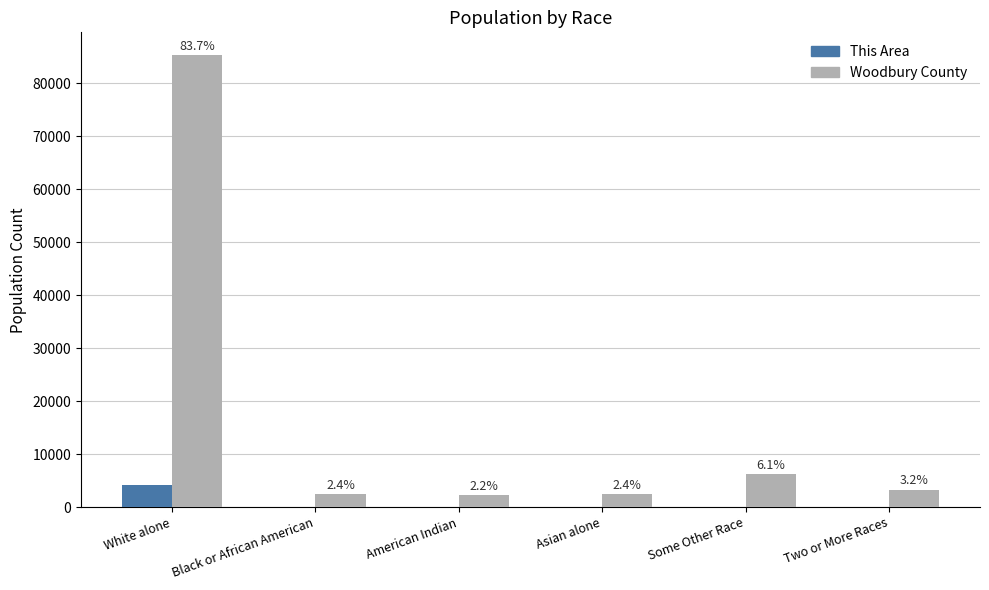

What are all the series names shown in the legend?

This Area, Woodbury County